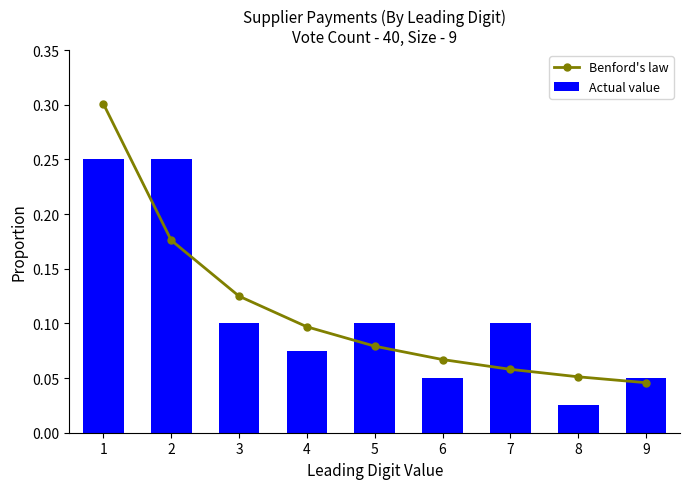

Count the Actual value values in the range 0 to 1.

9